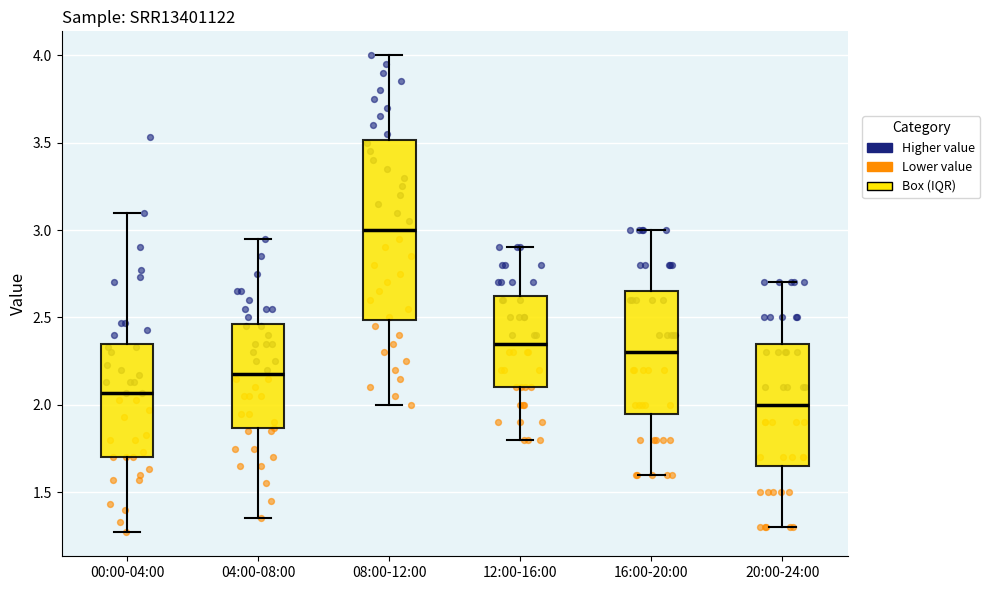

Which box has the lowest median line?

20:00-24:00